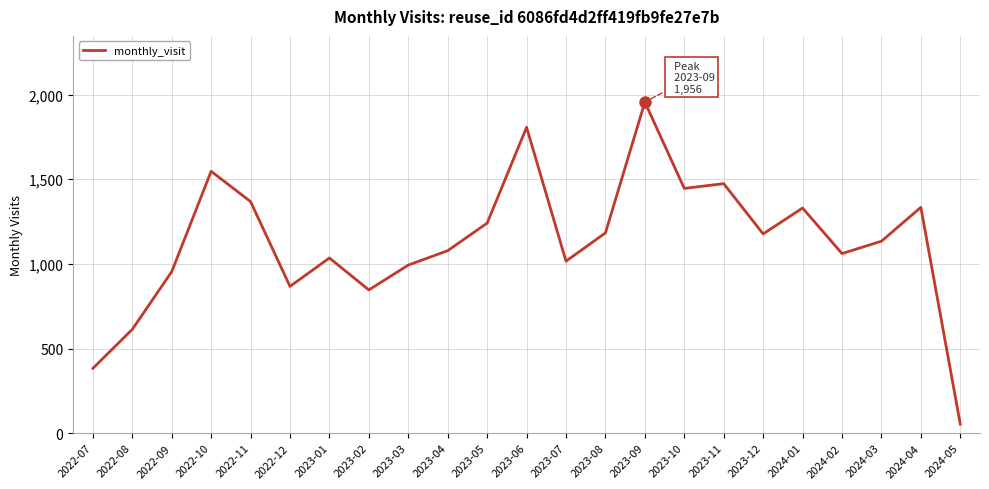

True or false: the data shows 1446 at 2023-10.

True